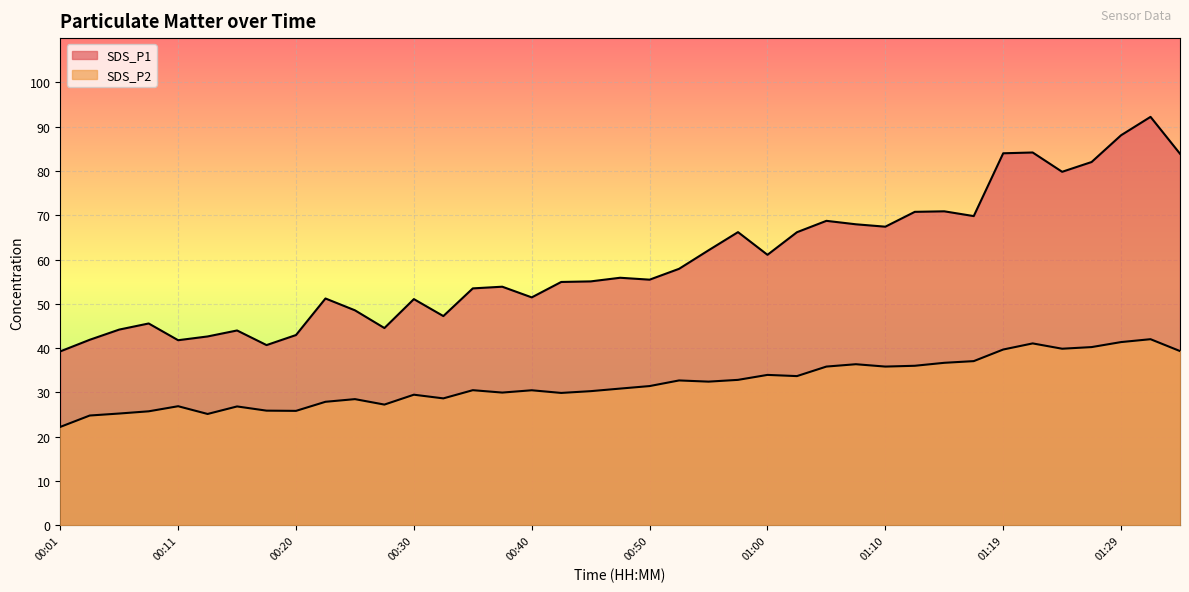

True or false: SDS_P1 and SDS_P2 intersect in this chart.

False